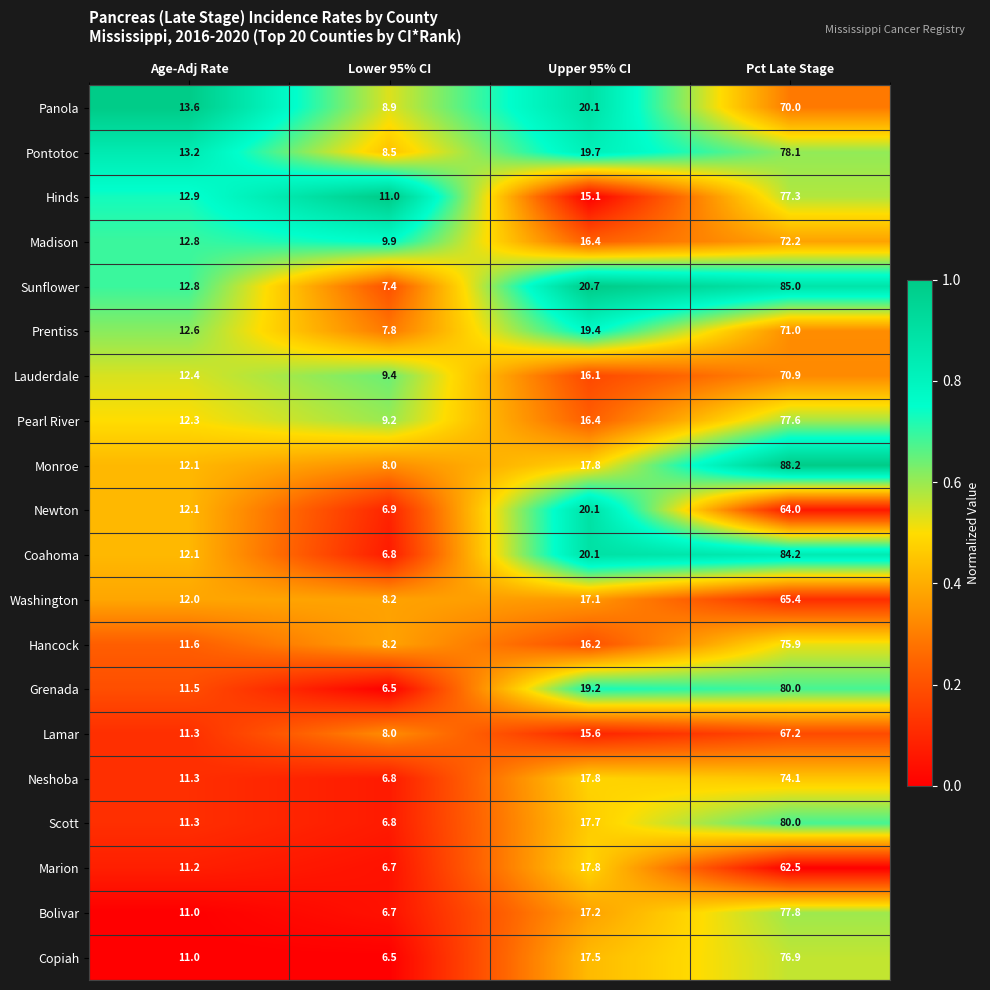

What is the sum of all Copiah values?

111.9